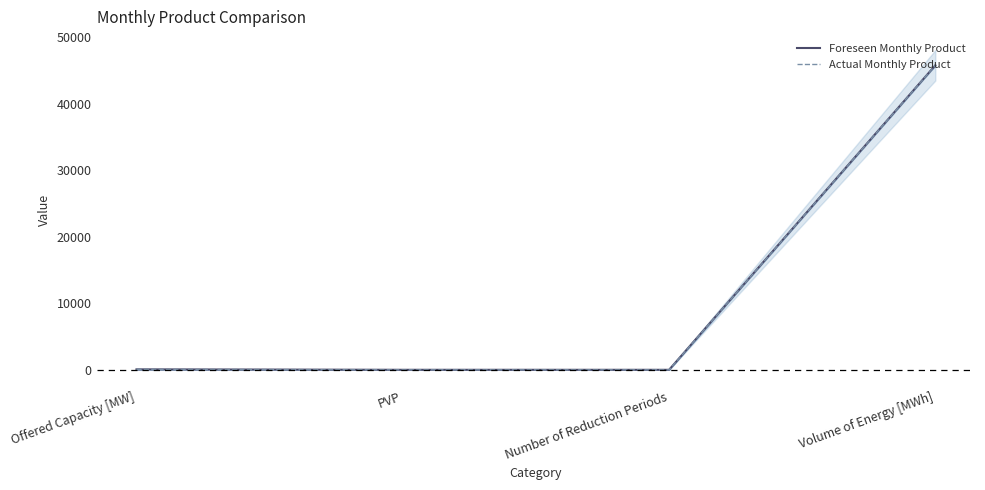

Is it true that Foreseen Monthly Product equals 68 at Offered Capacity [MW]?

True